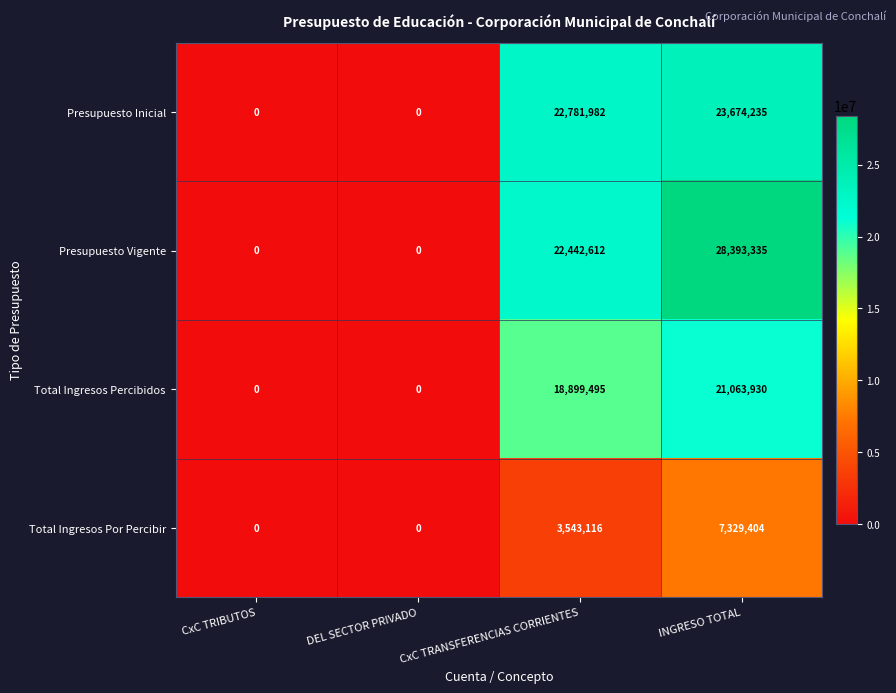

Where is Presupuesto Vigente nearest to the value 14196667?

CxC TRANSFERENCIAS CORRIENTES